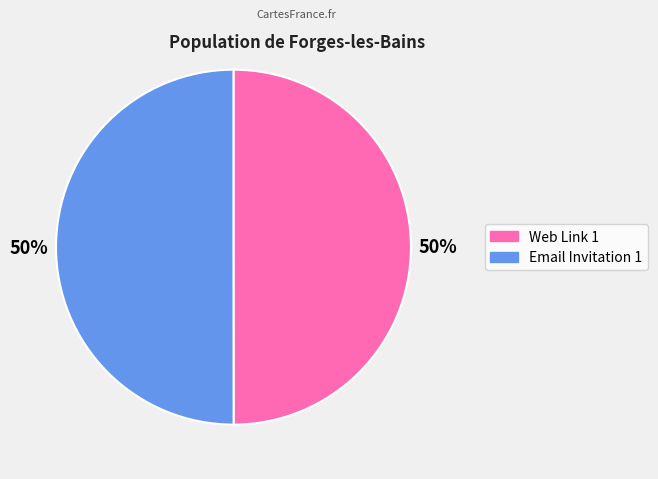

What percentage is the Email Invitation 1 slice, to the nearest percent?

50%